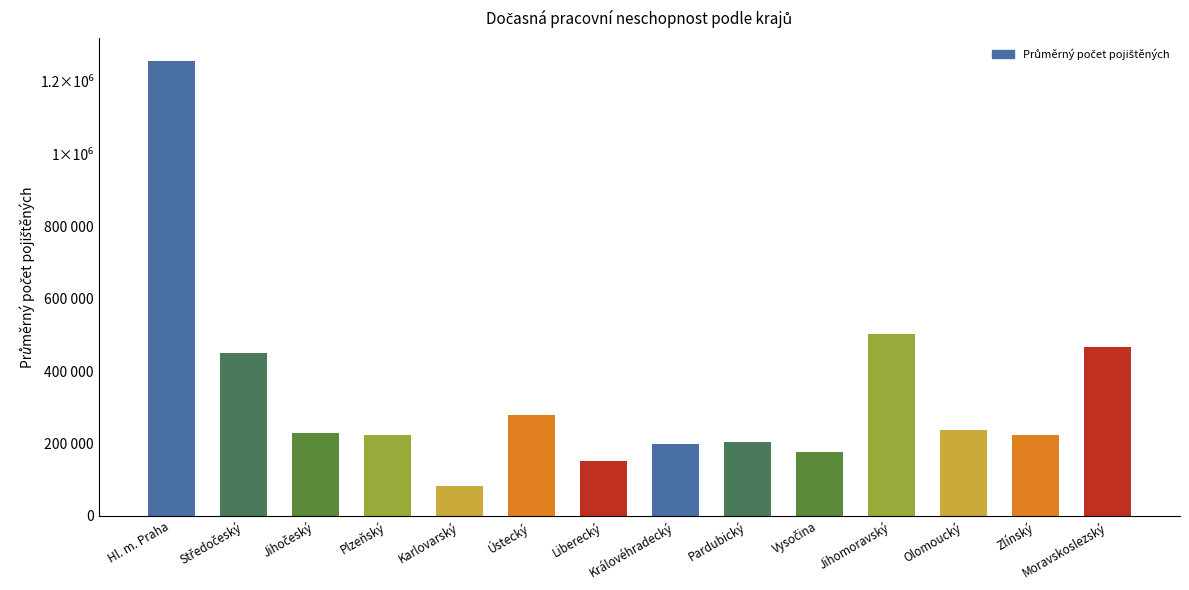

How many data points are less than 230453?

7